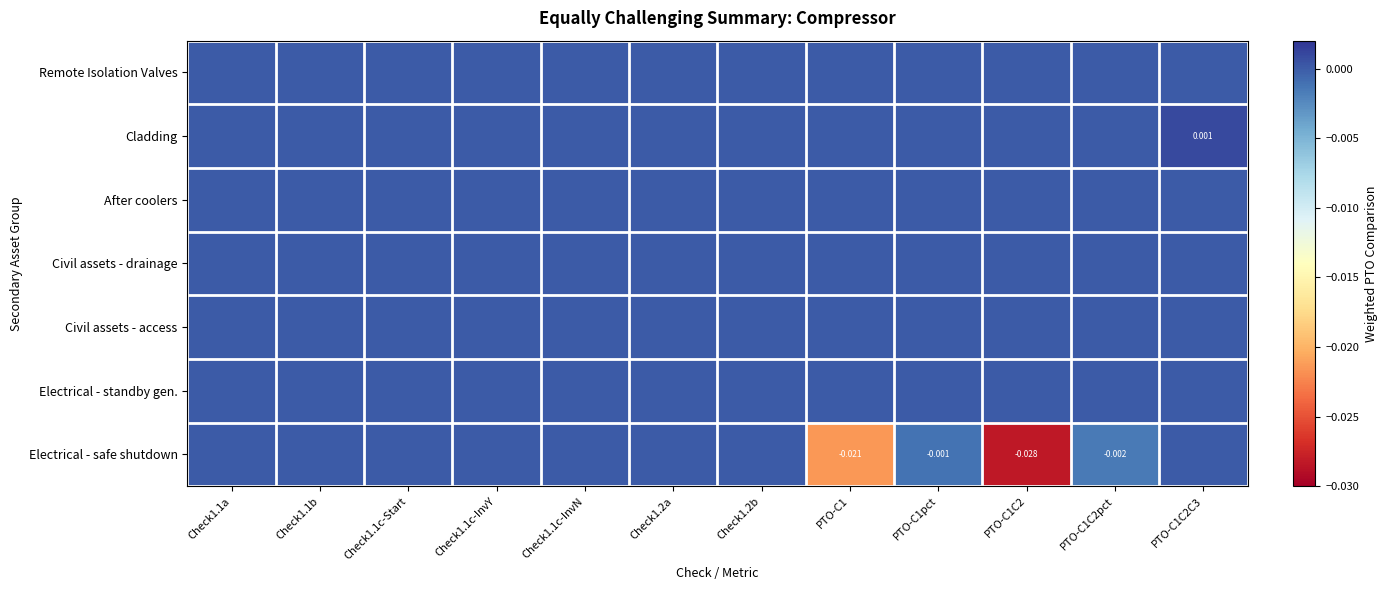

At which label does Electrical - safe shutdown reach its peak?

Check1.1a